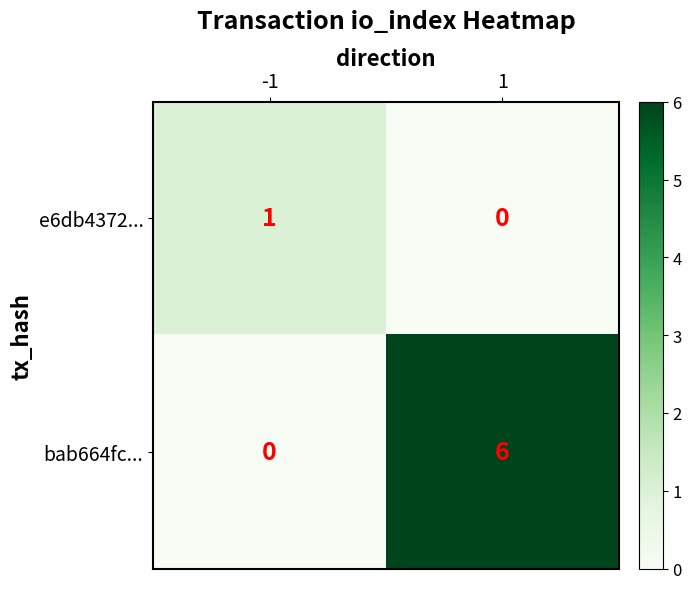

The value of bab664fc... at -1 is 0. True or false?

True